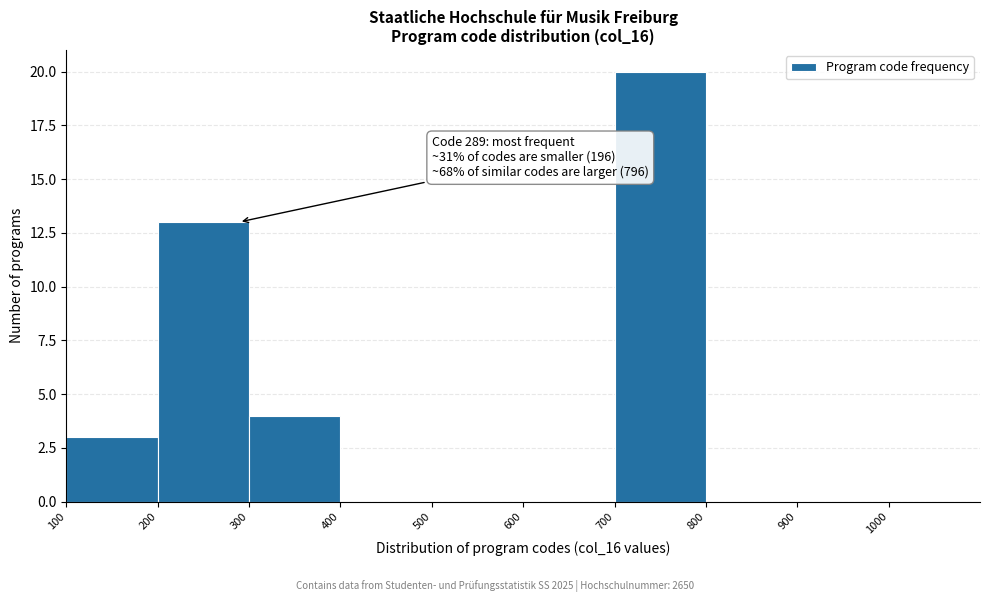

Over which range of the x-axis is the bar tallest?

700 to 800